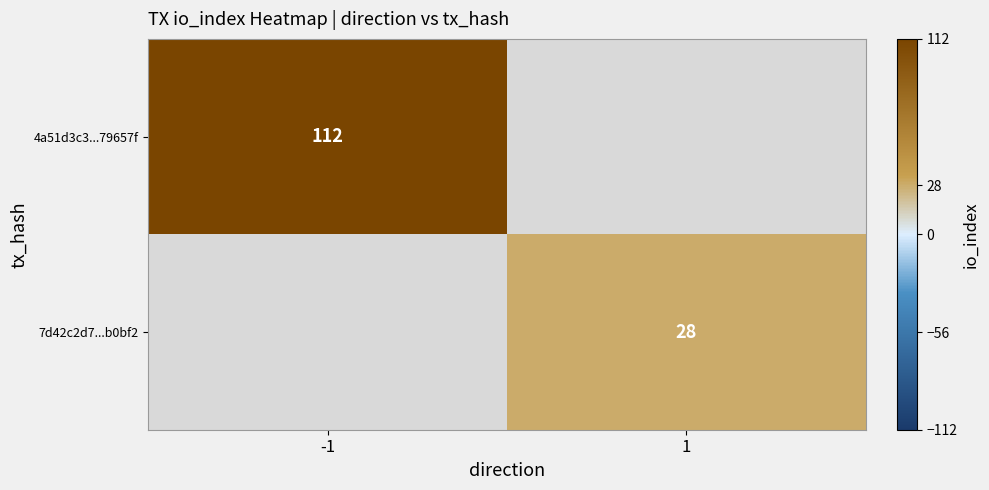

The 7d42c2d7...b0bf2 series shows 28 at 1. True or false?

True